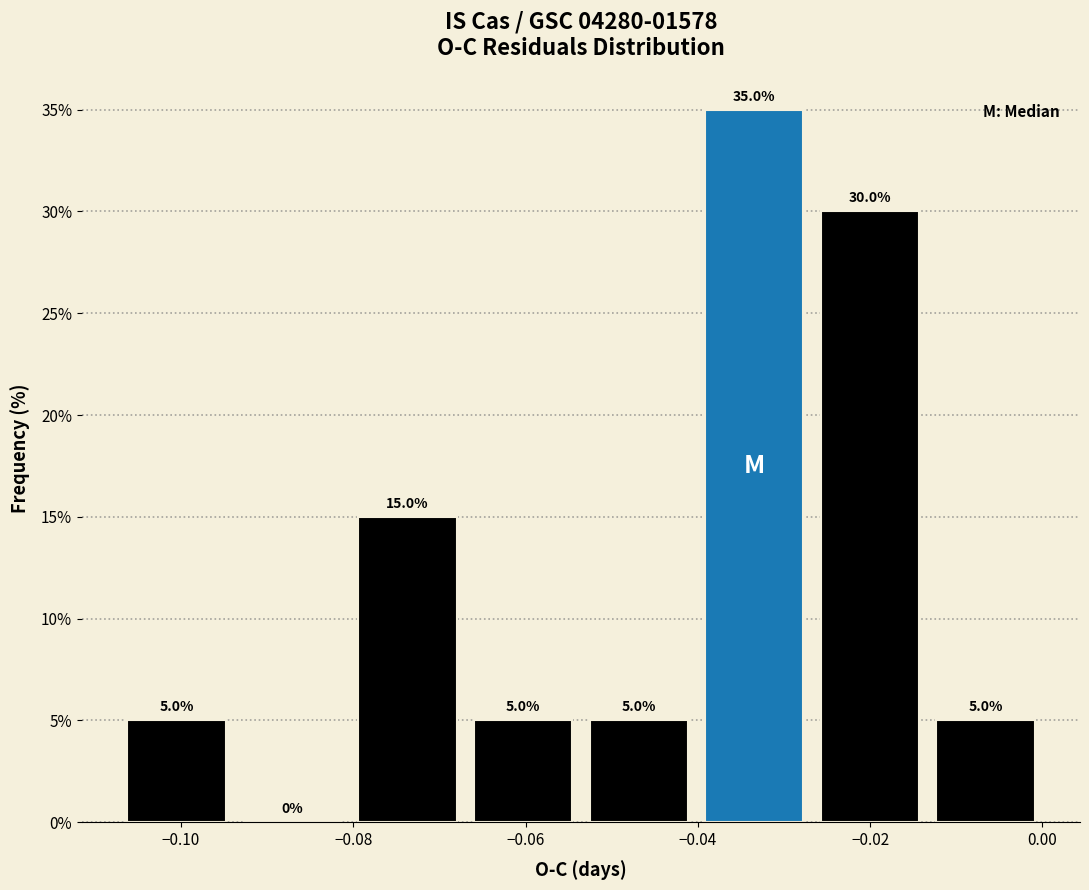

Reading left to right, transcribe this chart: for each bar, give the range it covers on the x-axis and its height. The bar edges are not printed on the chart, so give them approximately, as read against the axis.

-0.108 to -0.094: 5.0
-0.094 to -0.080: 0.0
-0.080 to -0.066: 15.0
-0.066 to -0.054: 5.0
-0.054 to -0.040: 5.0
-0.040 to -0.026: 35.0
-0.026 to -0.014: 30.0
-0.014 to 0.000: 5.0